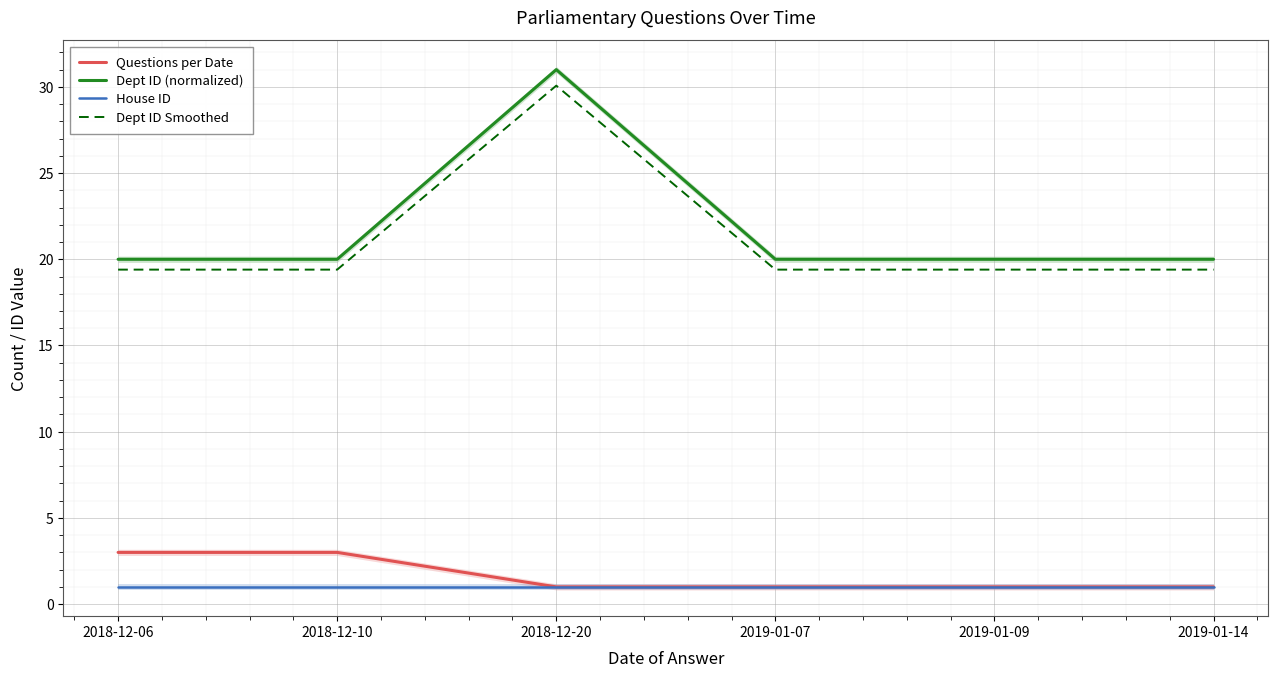

What position from the right is 2018-12-06?

6